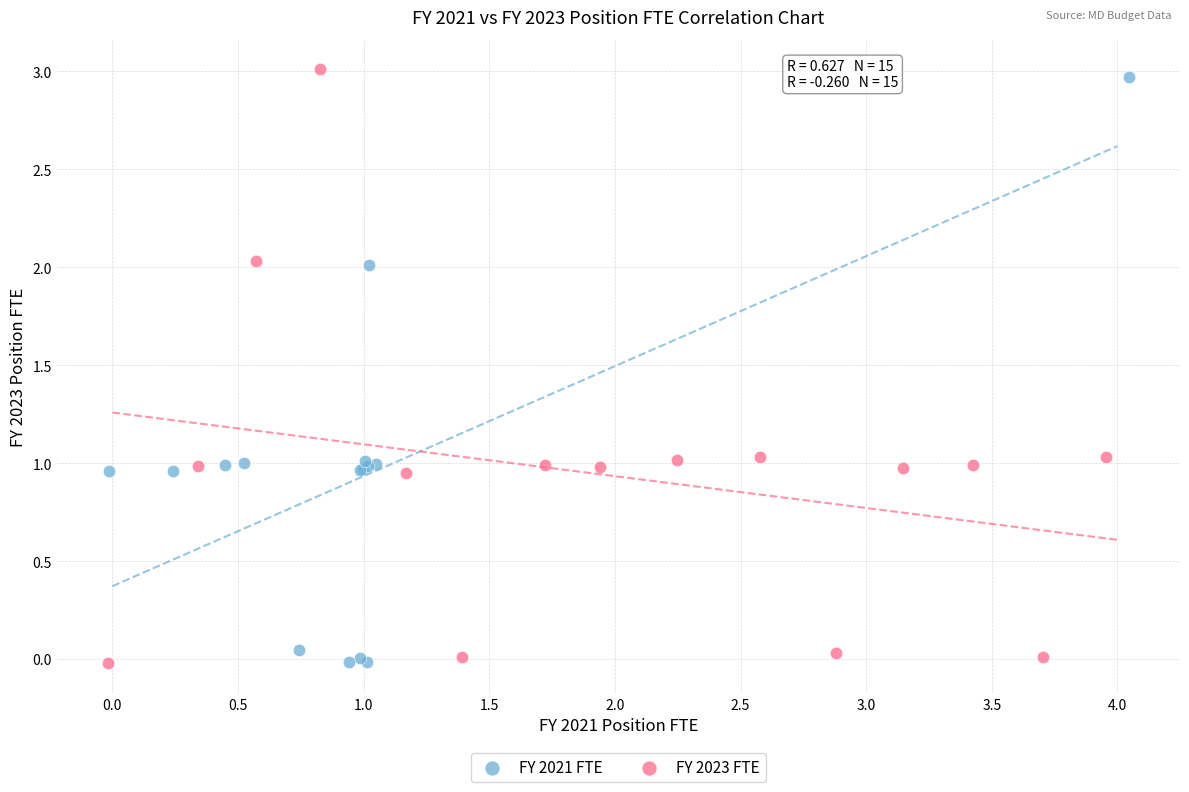

Which series contains the highest Y value?

FY 2023 FTE